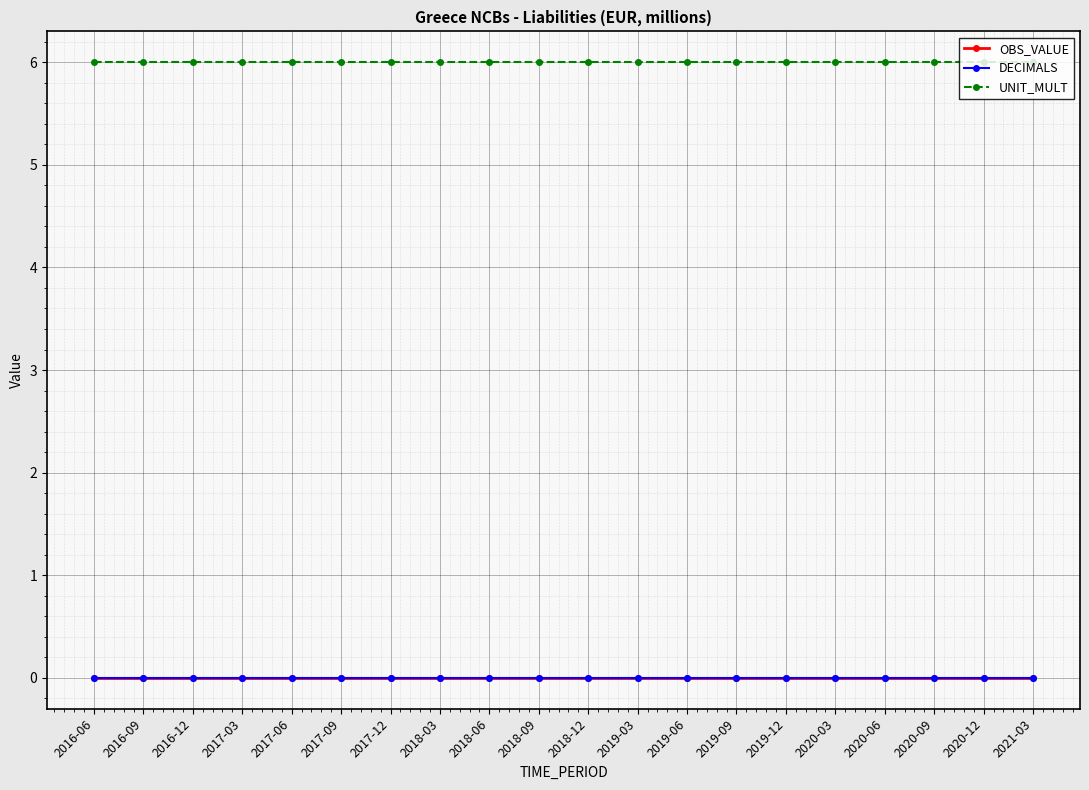

How many lines are shown in the chart?

3